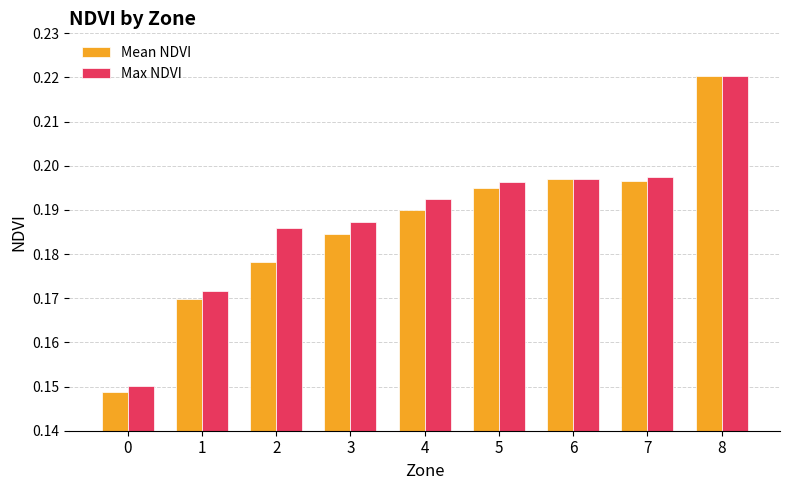

How many Mean NDVI values are between 0 and 1?

9